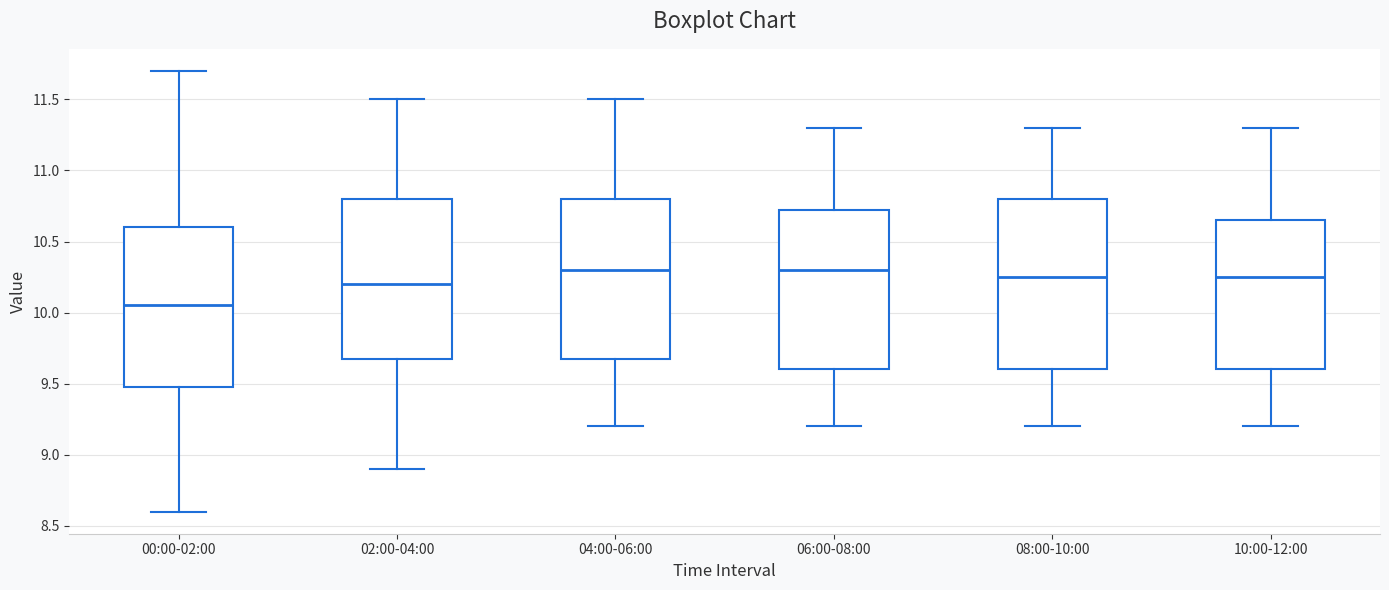

Reading left to right, transcribe this box plot: for each box, give where its median line is, the range the box spans, and where its two whiskers end, as read against the y-axis. The values are not printed on the chart, so give them approximately, as read against the axis.

00:00-02:00: median 10.05, box 9.50 to 10.60, whiskers 8.60 to 11.70
02:00-04:00: median 10.20, box 9.70 to 10.80, whiskers 8.90 to 11.50
04:00-06:00: median 10.30, box 9.70 to 10.80, whiskers 9.20 to 11.50
06:00-08:00: median 10.30, box 9.60 to 10.75, whiskers 9.20 to 11.30
08:00-10:00: median 10.25, box 9.60 to 10.80, whiskers 9.20 to 11.30
10:00-12:00: median 10.25, box 9.60 to 10.65, whiskers 9.20 to 11.30